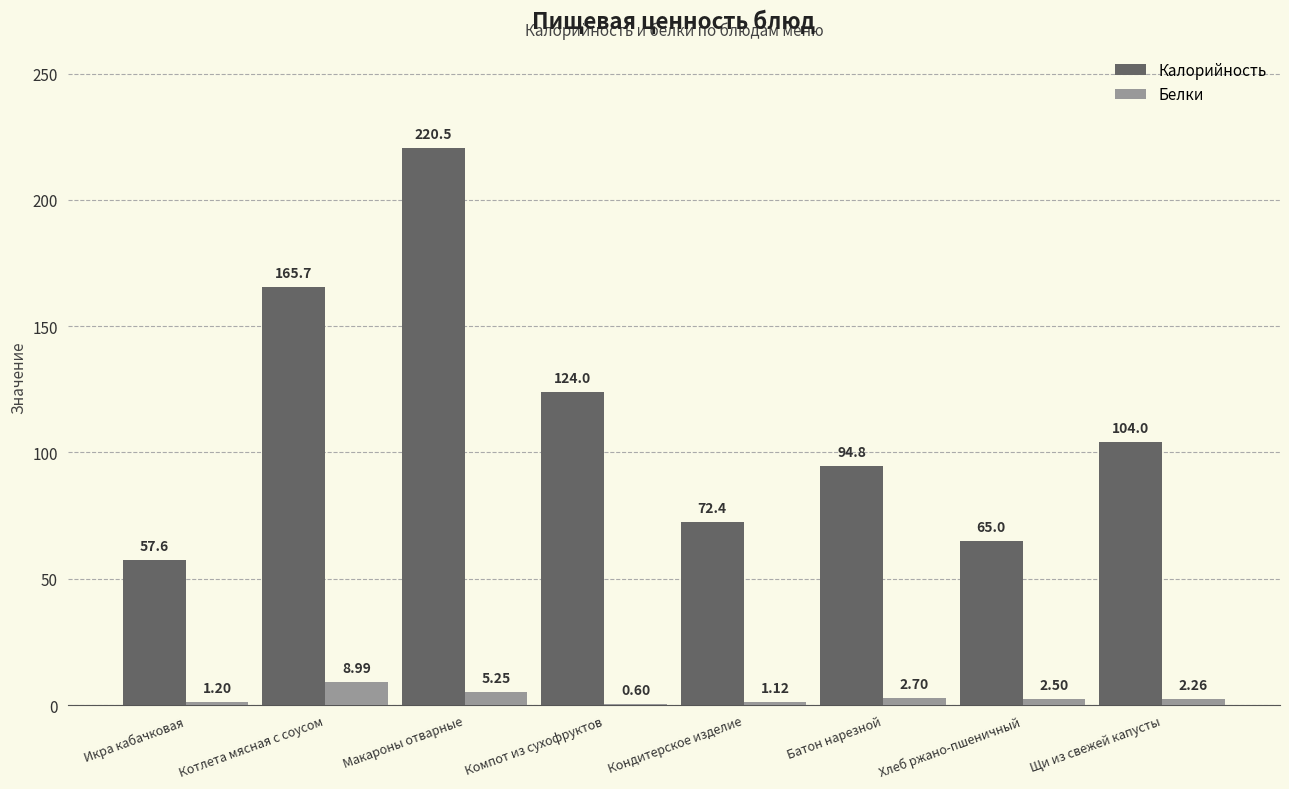

Between Котлета мясная с соусом and Щи из свежей капусты, which series saw the biggest shift?

Калорийность